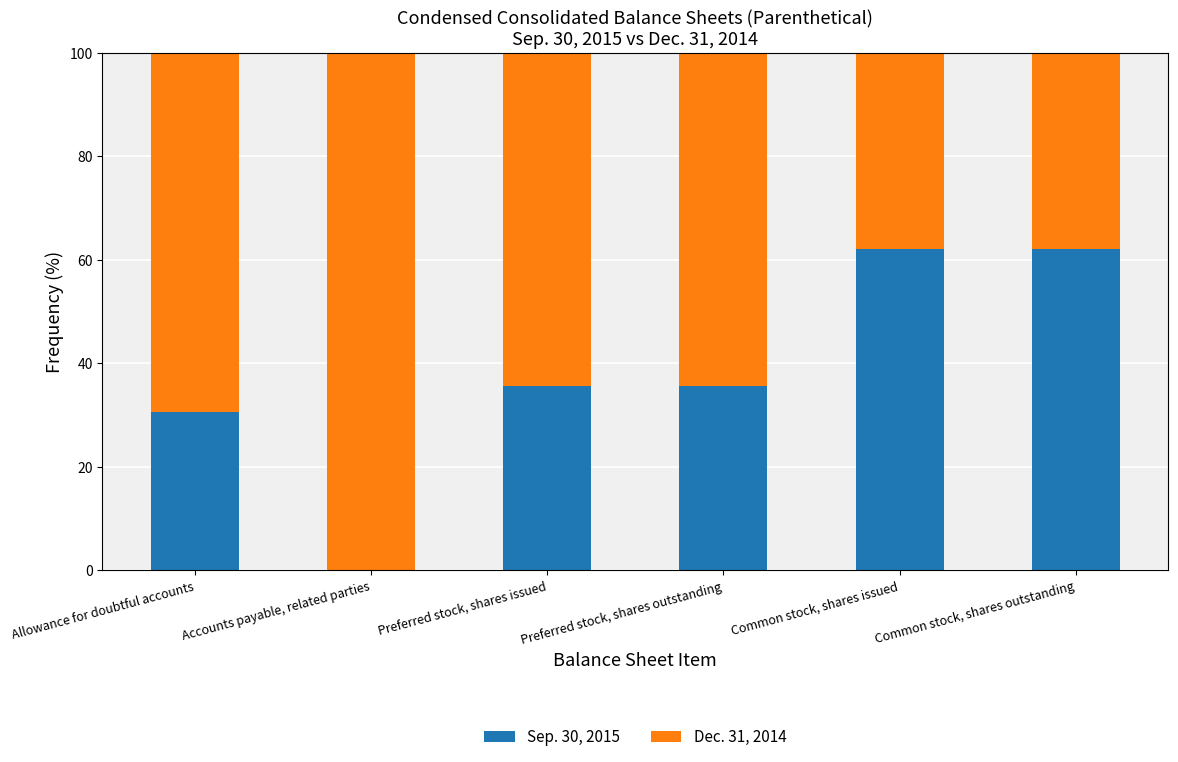

Are the bars grouped side by side (vs. stacked)?

No